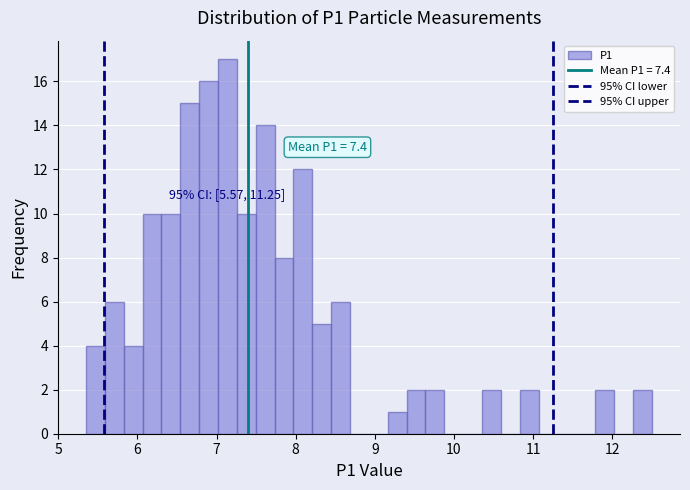

Around what value on the x-axis is the tallest bar? Give the approximate position of its centre, as read against the axis.

7.1